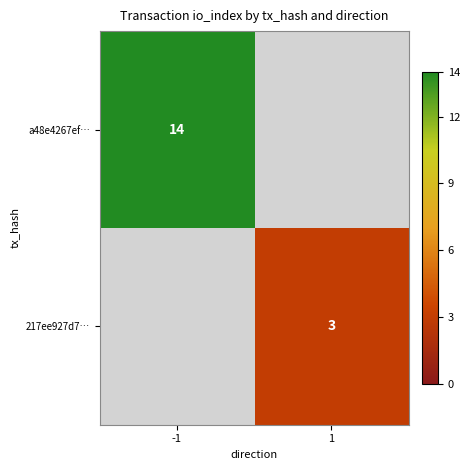

True or false: a48e4267ef… has a value of 14 at -1.

True